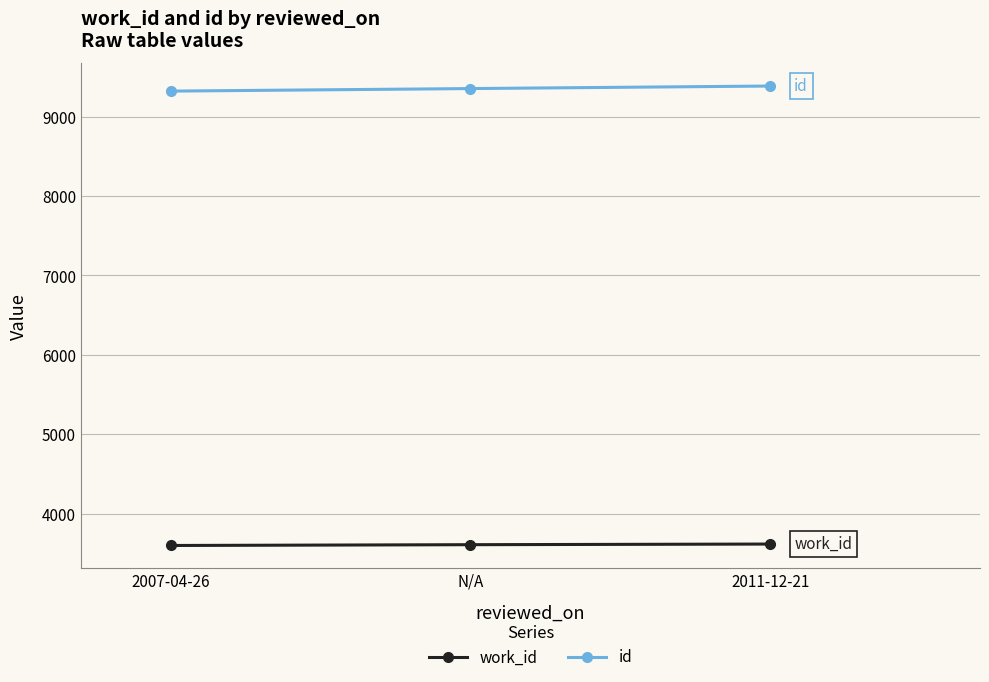

Which series has the largest total across all categories?

id